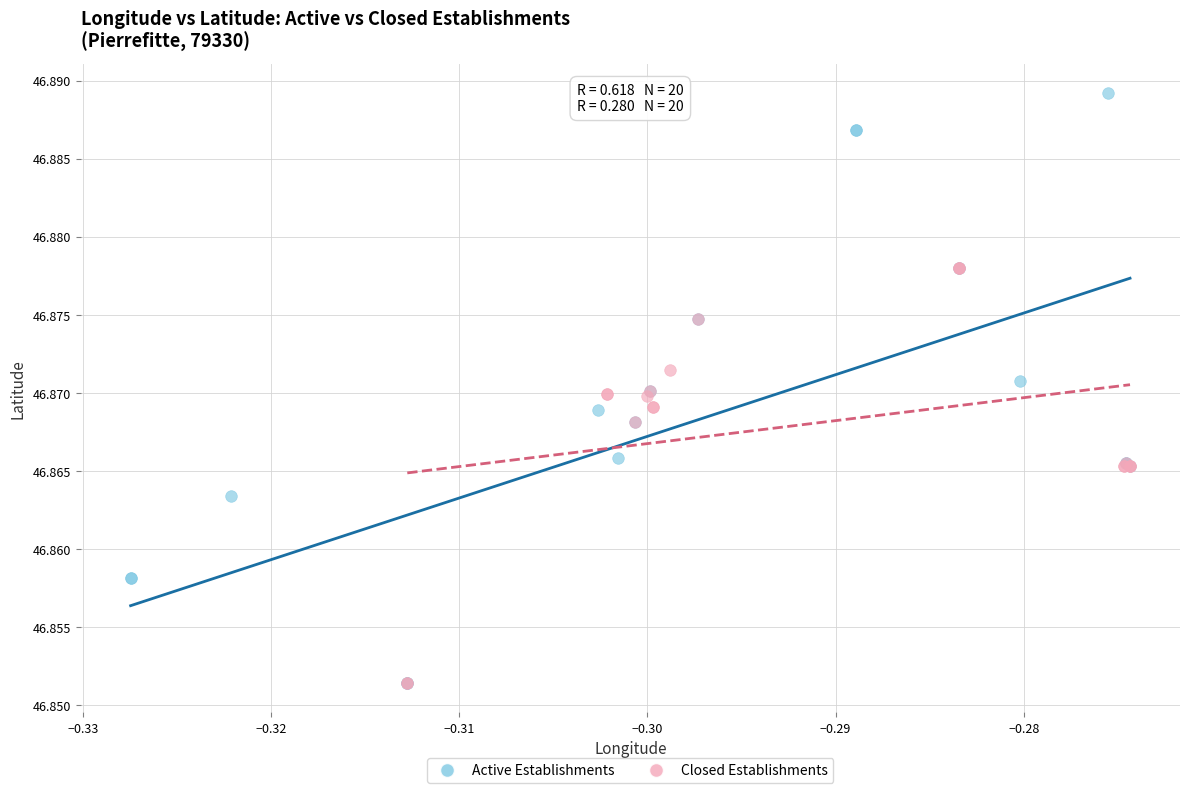

Which series reaches the maximum Y coordinate?

Active Establishments